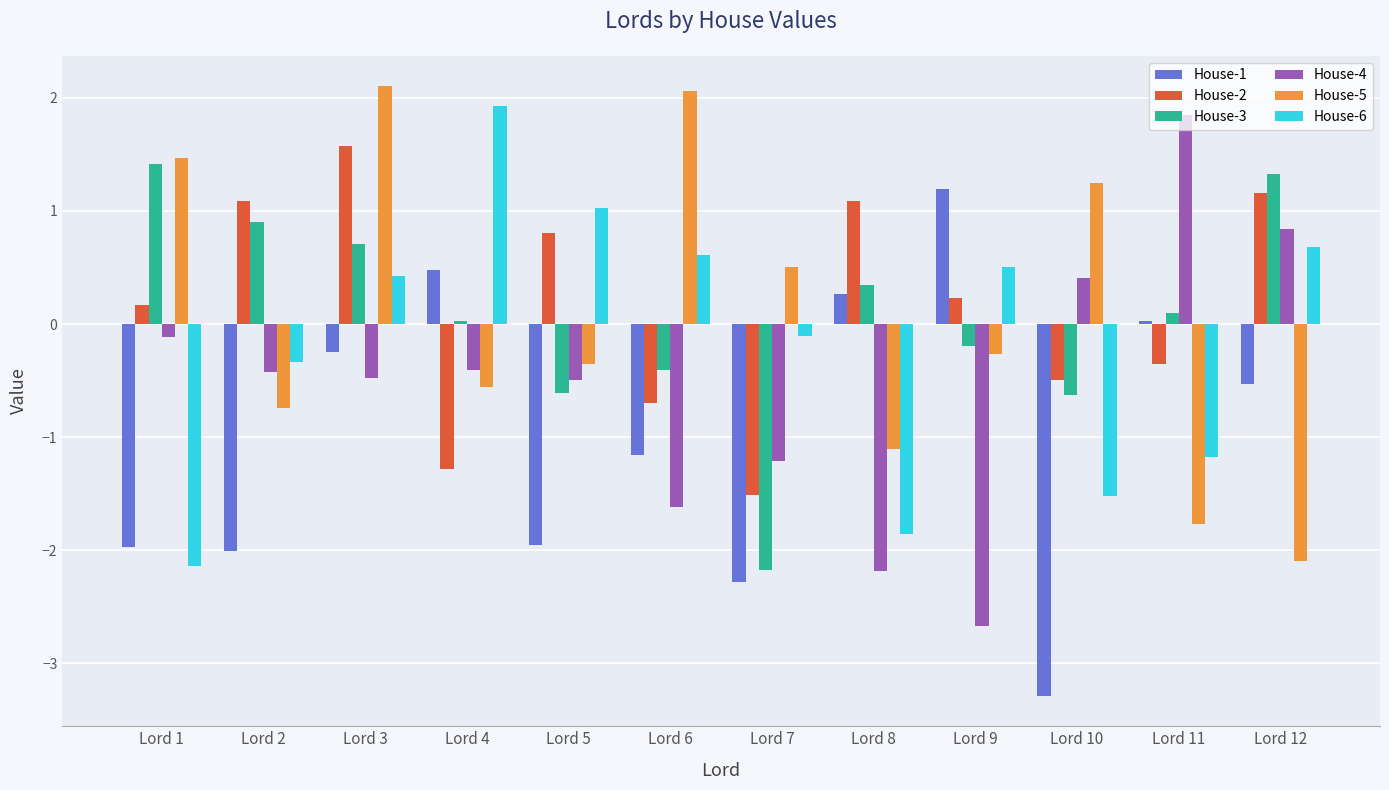

Where is House-1 nearest to the value -1?

Lord 6